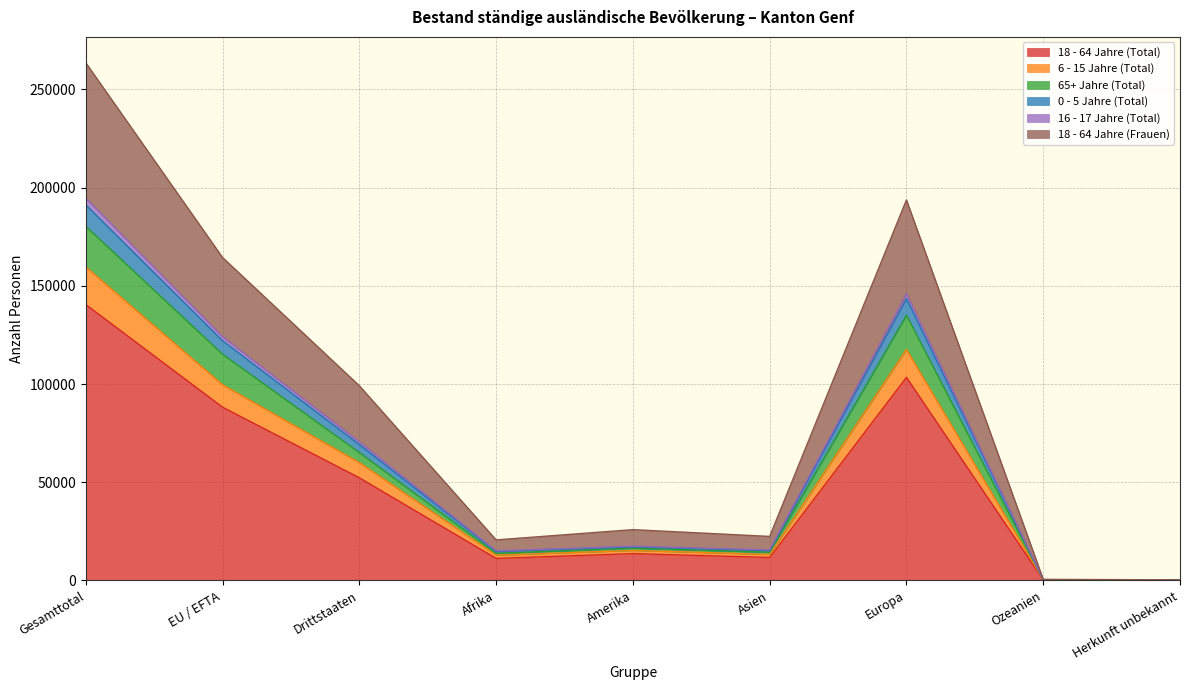

Which has a higher value, Gesamttotal or Ozeanien?

Gesamttotal